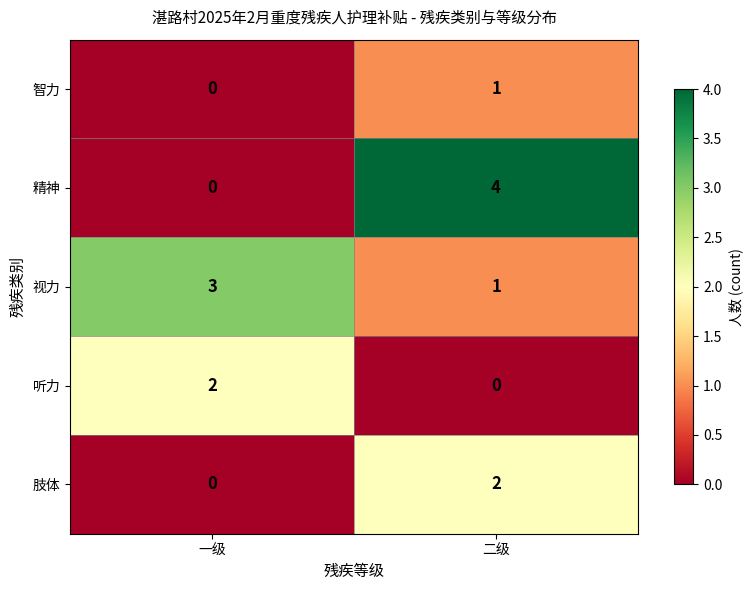

At which category is the sum across all series the highest?

二级